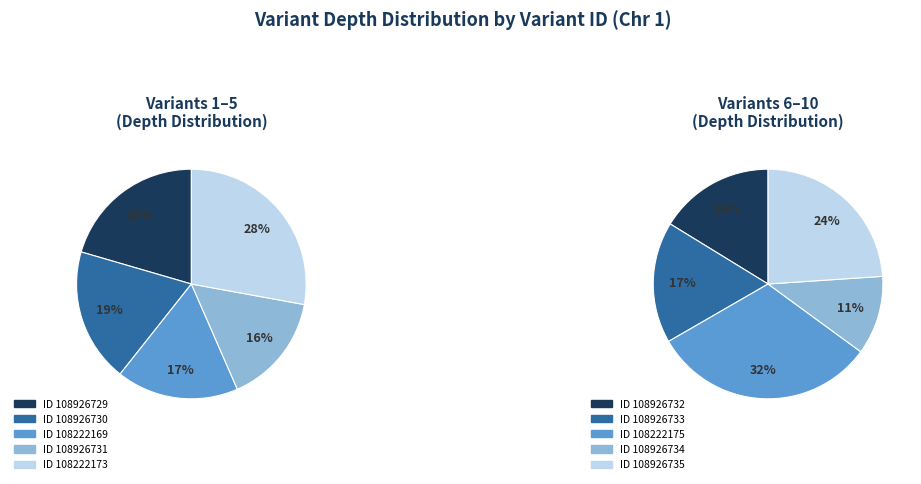

Is there any slice that represents more than half of the pie?

No